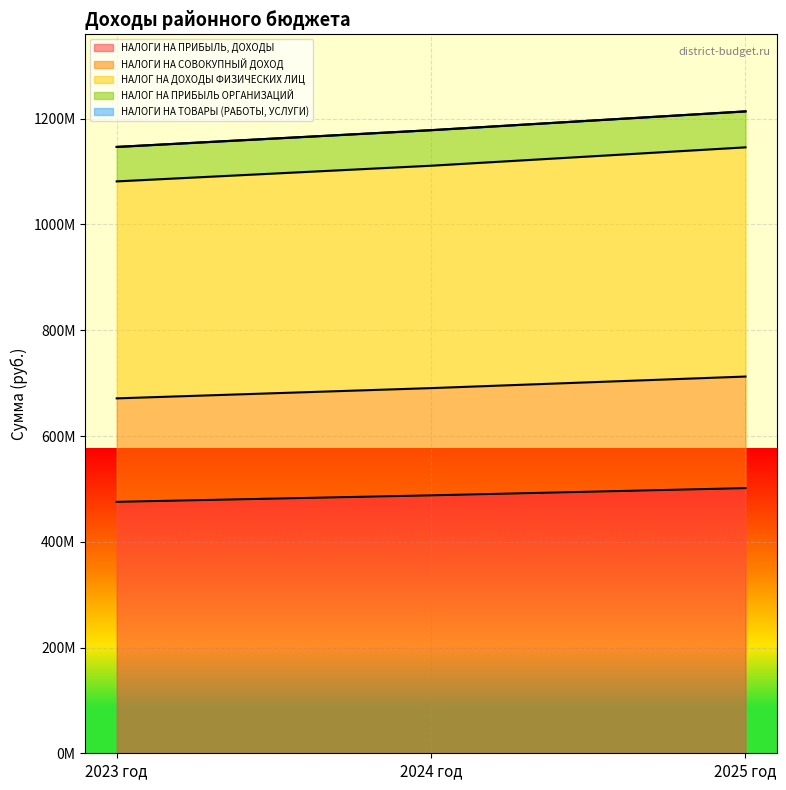

Where is НАЛОГИ НА ПРИБЫЛЬ, ДОХОДЫ nearest to the value 488436500?

2024 год